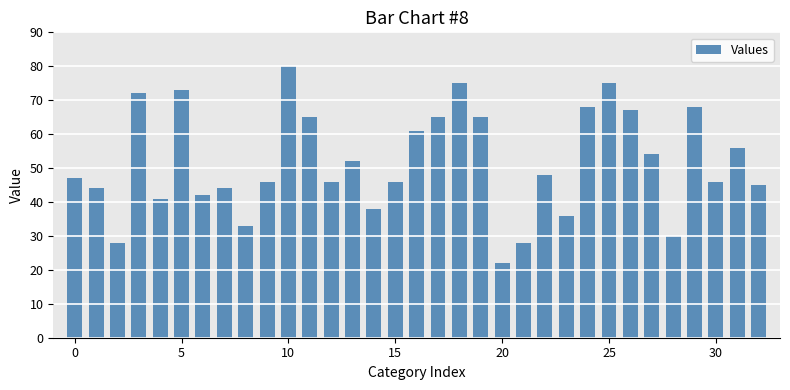

What is the maximum value shown in the chart?

80